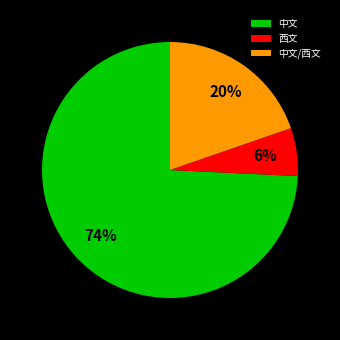

Rank the categories by value from lowest to highest.

西文, 中文/西文, 中文